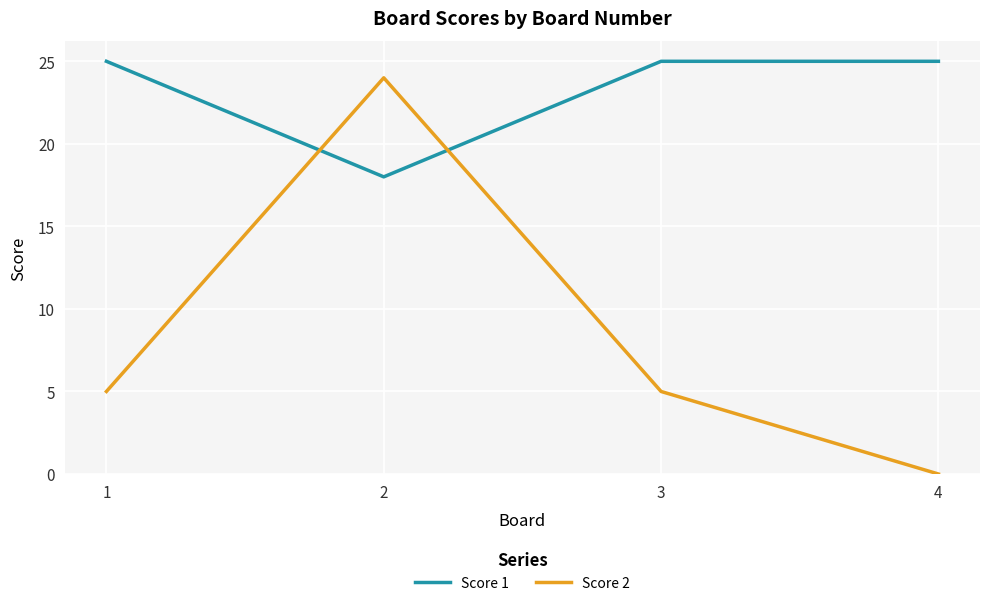

How many times do Score 1 and Score 2 cross each other?

2